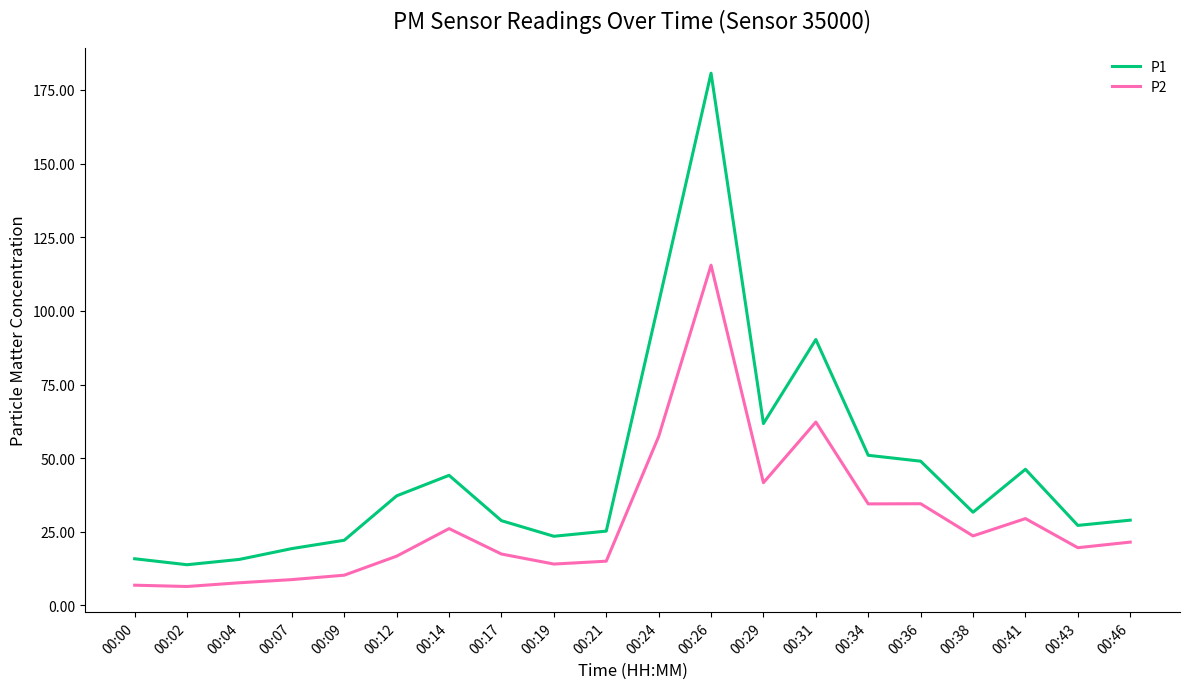

At 00:34, list the series in order from largest to smallest.

P1, P2